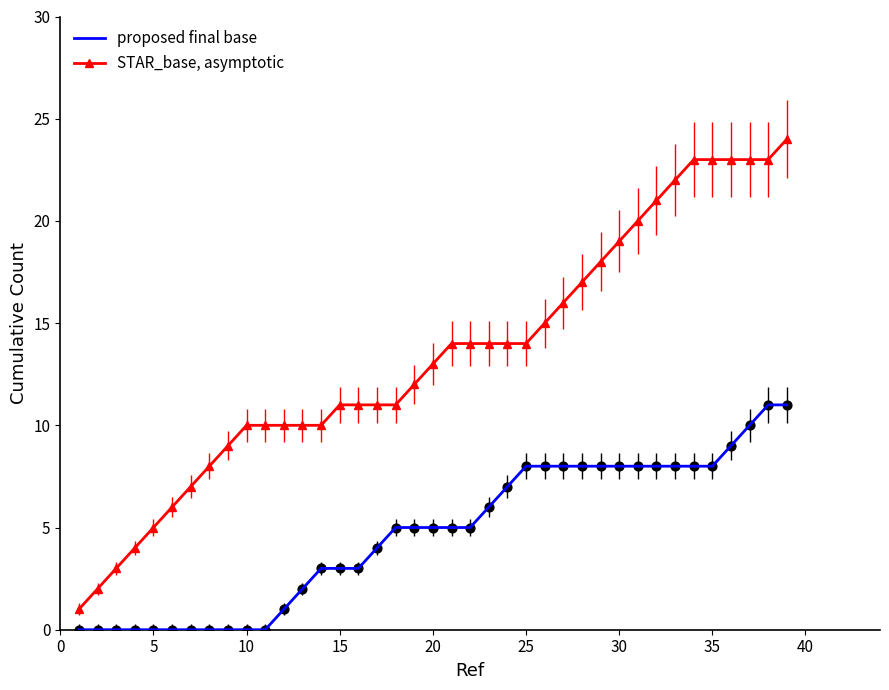

Which series has the largest total across all categories?

STAR_base, asymptotic